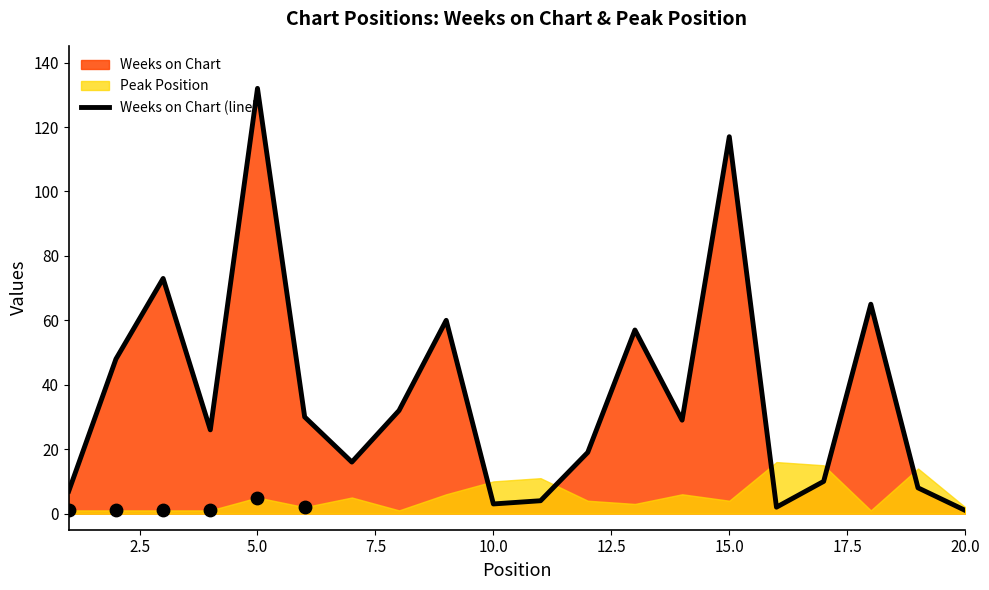

Is it true that Weeks on Chart (line) equals 34 at 5.0?

False